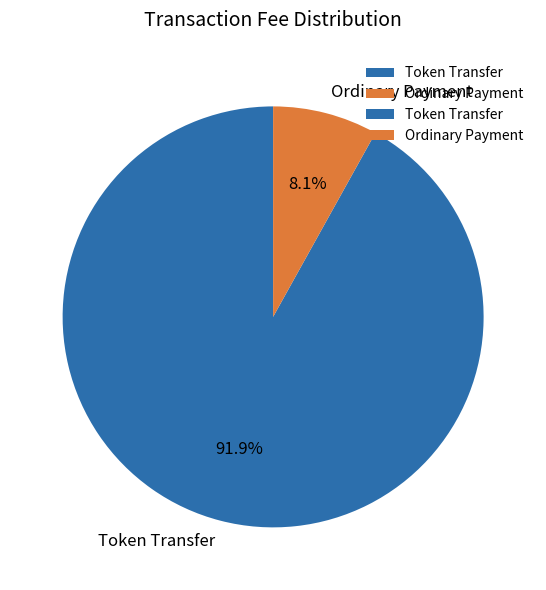

To the nearest percent, what portion does Ordinary Payment represent?

8%